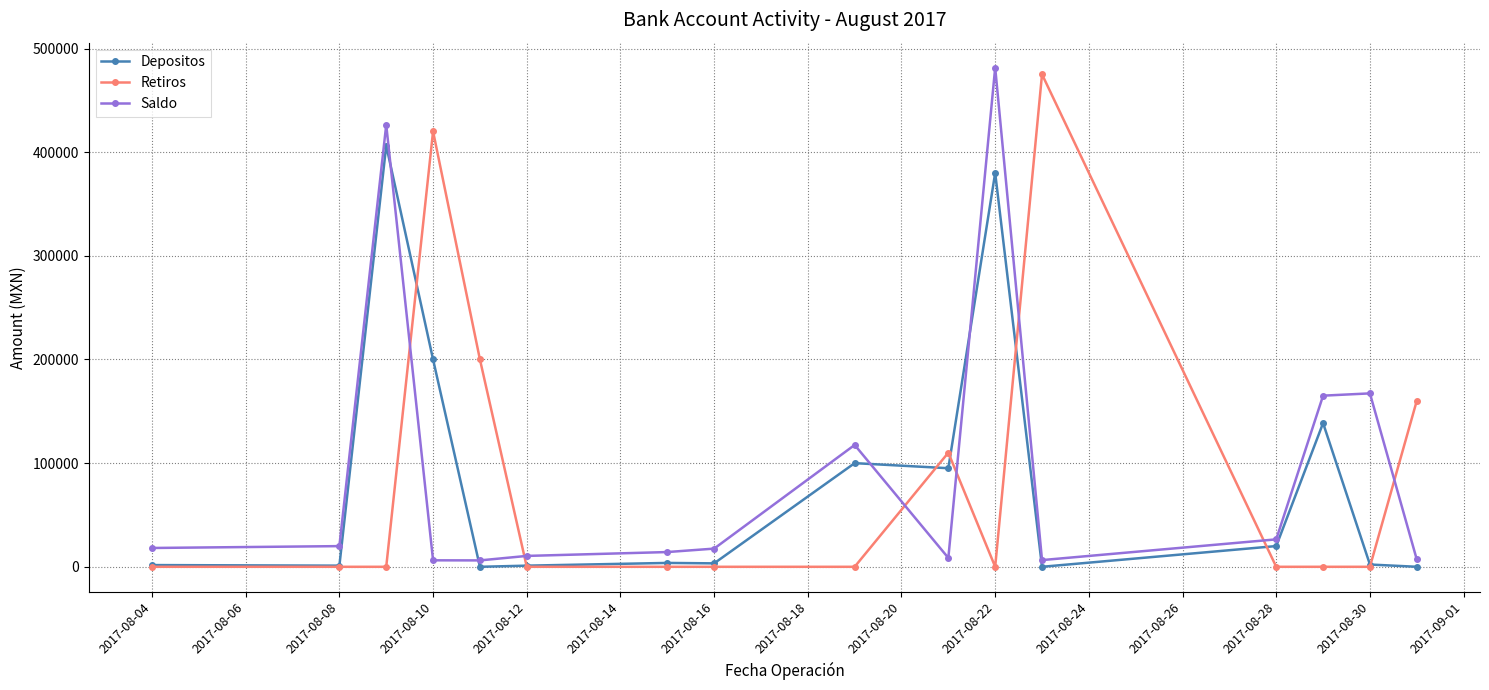

What is the average value of the Saldo series?

93699.1